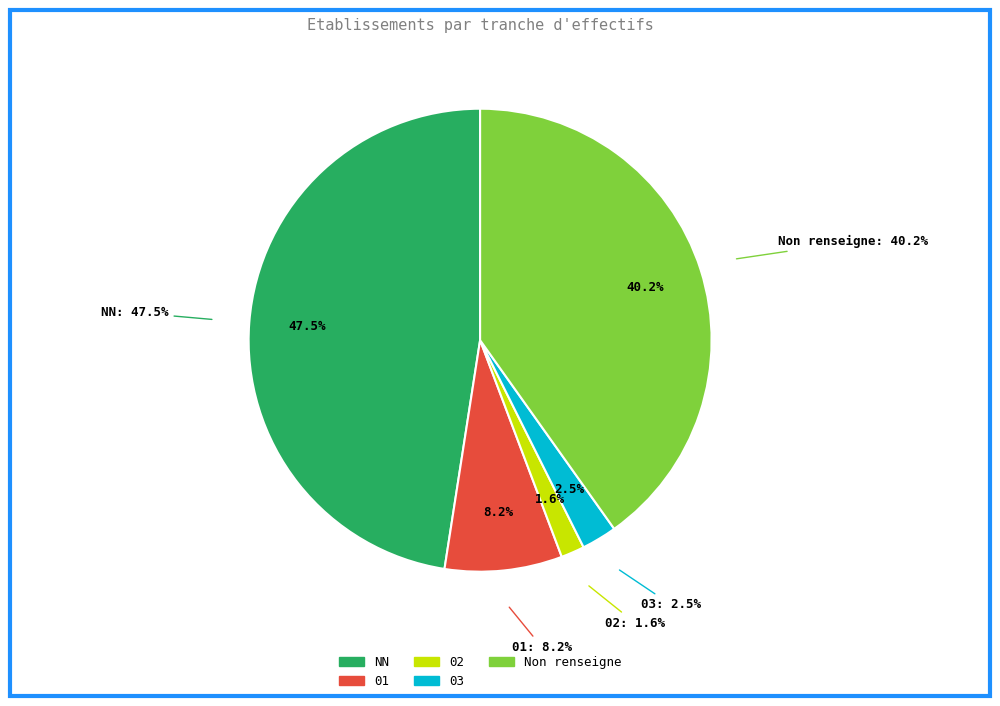

Does NN represent more than half of the total?

No